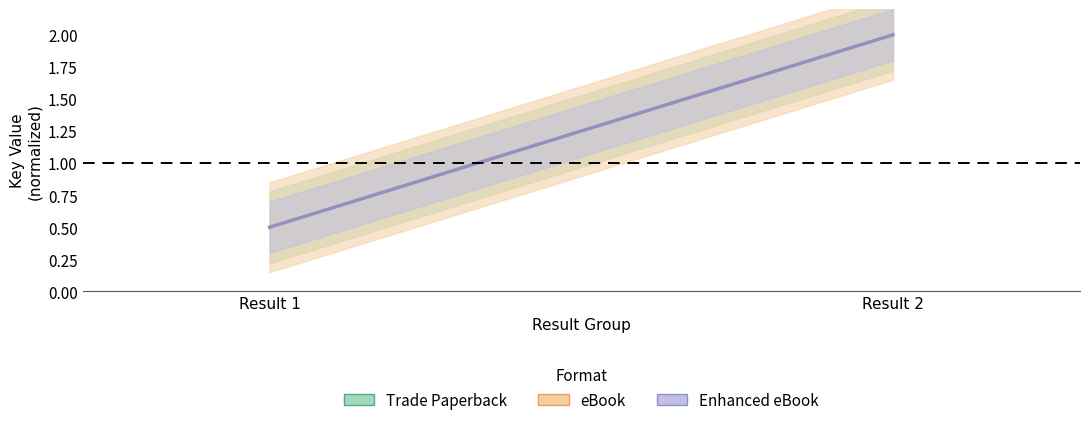

Is this an area chart (filled region under the line)?

No